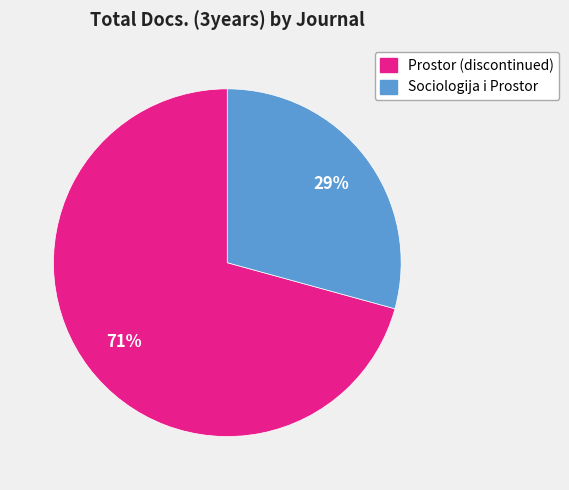

To the nearest percent, what percentage of the pie is Prostor (discontinued)?

71%